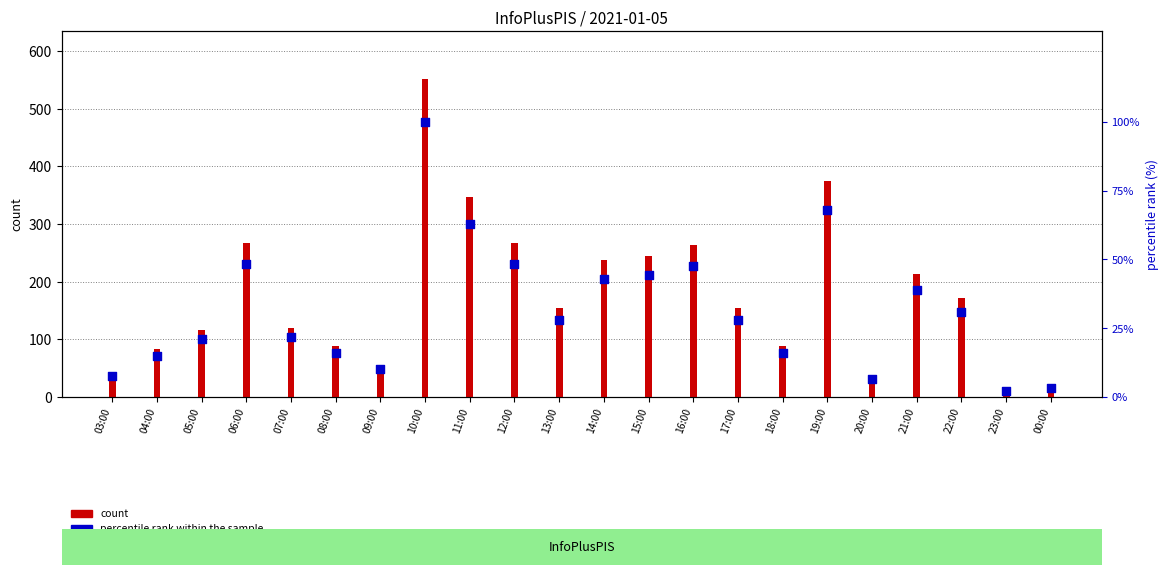

What are all the series names shown in the legend?

count, percentile rank within the sample